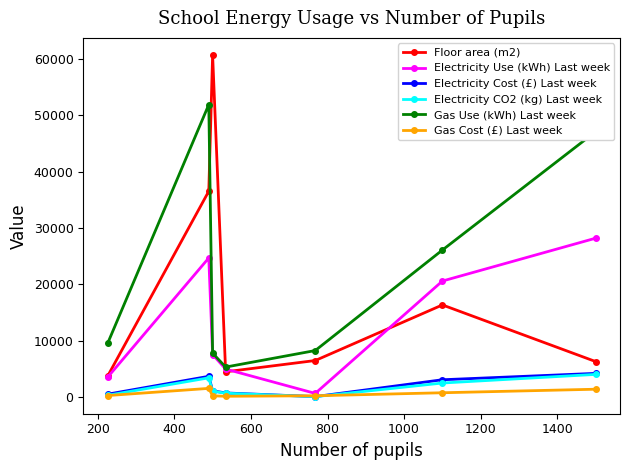

What is the maximum value shown in the chart?

60703.0